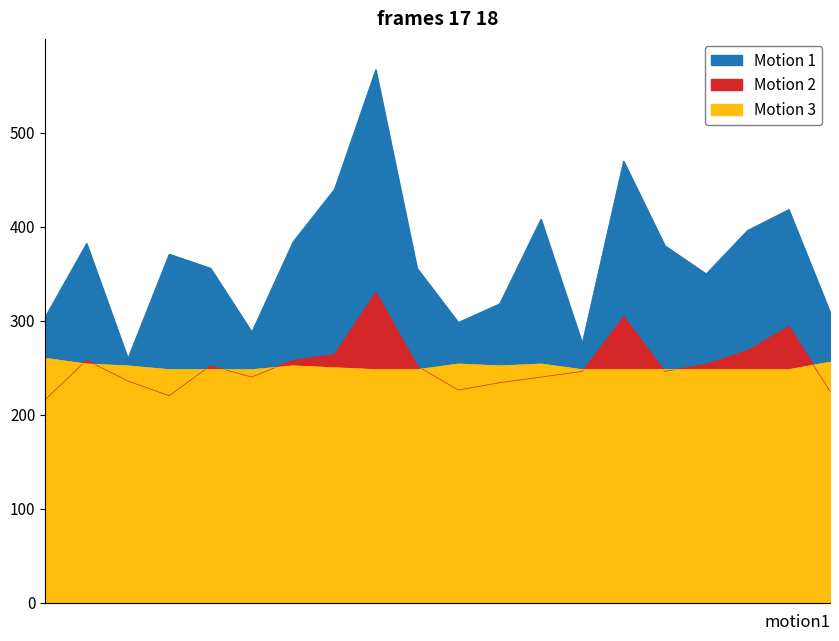

True or false: SDS_P2 and SDS_P1 cross at least once.

False